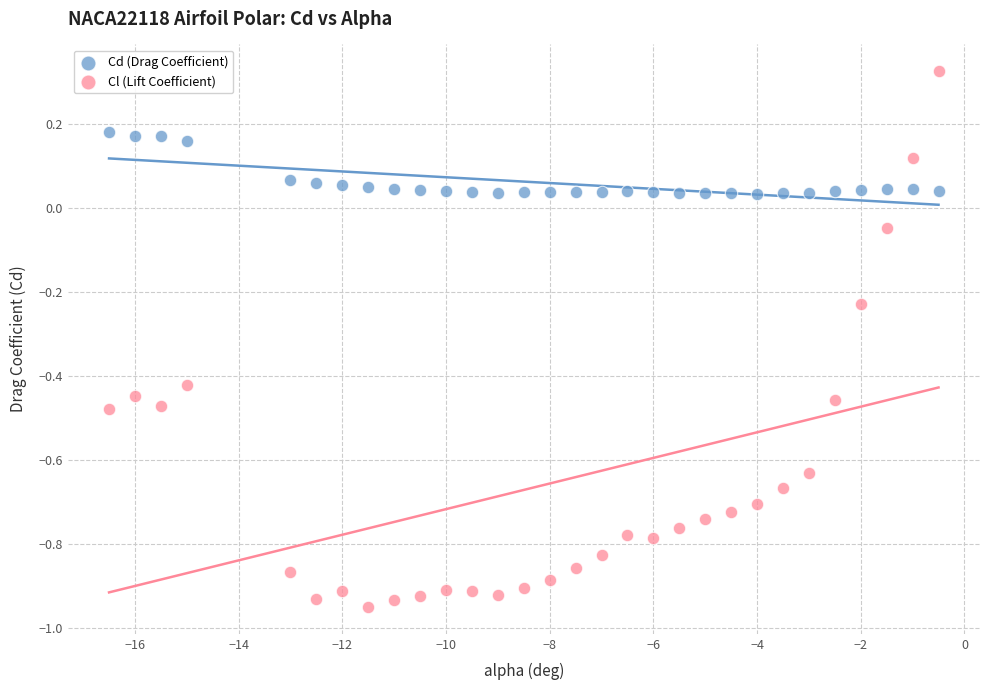

Which series contains the highest Y value?

Cl (Lift Coefficient)